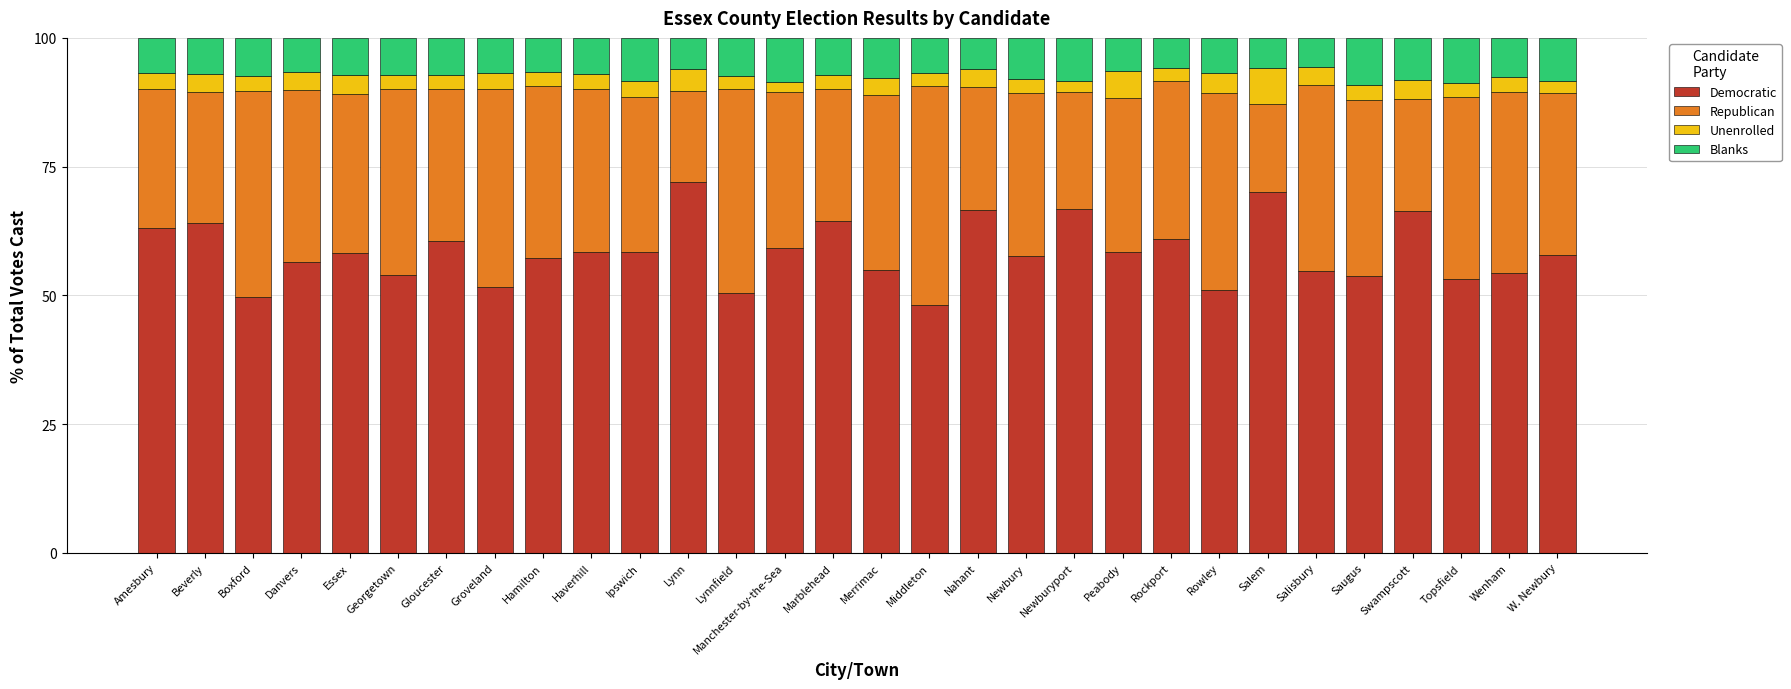

The Democratic series shows 36.1 at Haverhill. True or false?

False